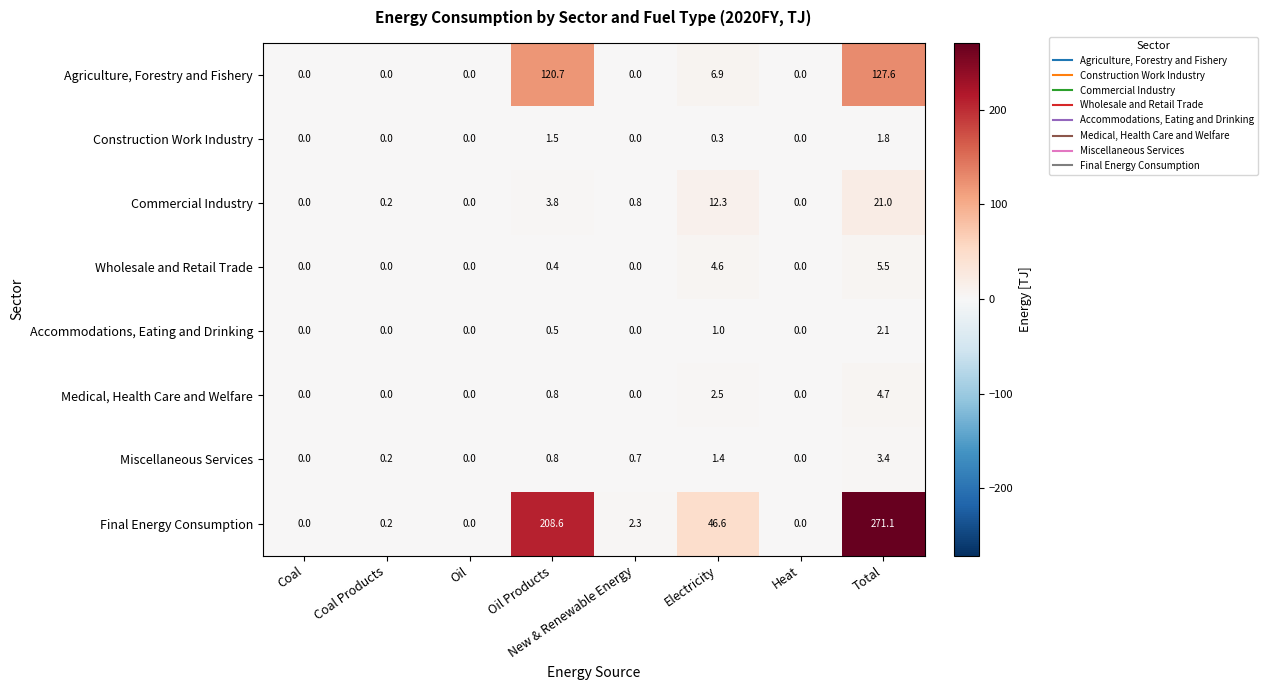

True or false: Accommodations, Eating and Drinking has a value of 3.6 at Total.

False